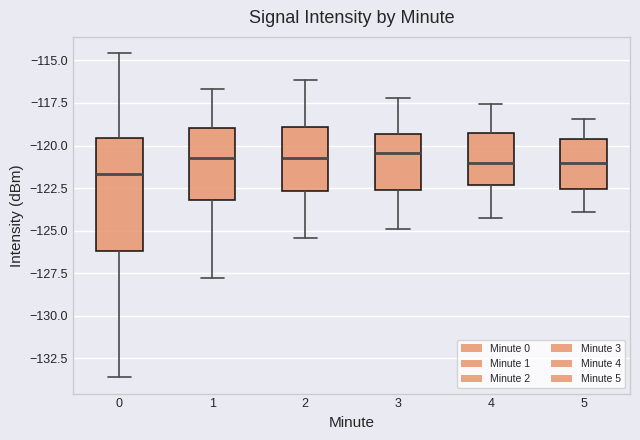

Reading left to right, transcribe this box plot: for each box, give where its median line is, the range the box spans, and where its two whiskers end, as read against the y-axis. The values are not printed on the chart, so give them approximately, as read against the axis.

0: median -121.5, box -126.0 to -119.5, whiskers -133.5 to -114.5
1: median -120.5, box -123.0 to -119.0, whiskers -128.0 to -116.5
2: median -120.5, box -122.5 to -119.0, whiskers -125.5 to -116.0
3: median -120.5, box -122.5 to -119.5, whiskers -125.0 to -117.0
4: median -121.0, box -122.5 to -119.0, whiskers -124.0 to -117.5
5: median -121.0, box -122.5 to -119.5, whiskers -124.0 to -118.5